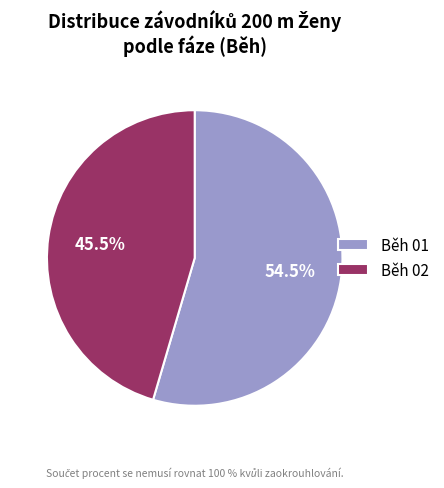

To the nearest percent, what is the difference between the largest and smallest slice percentages?

9%